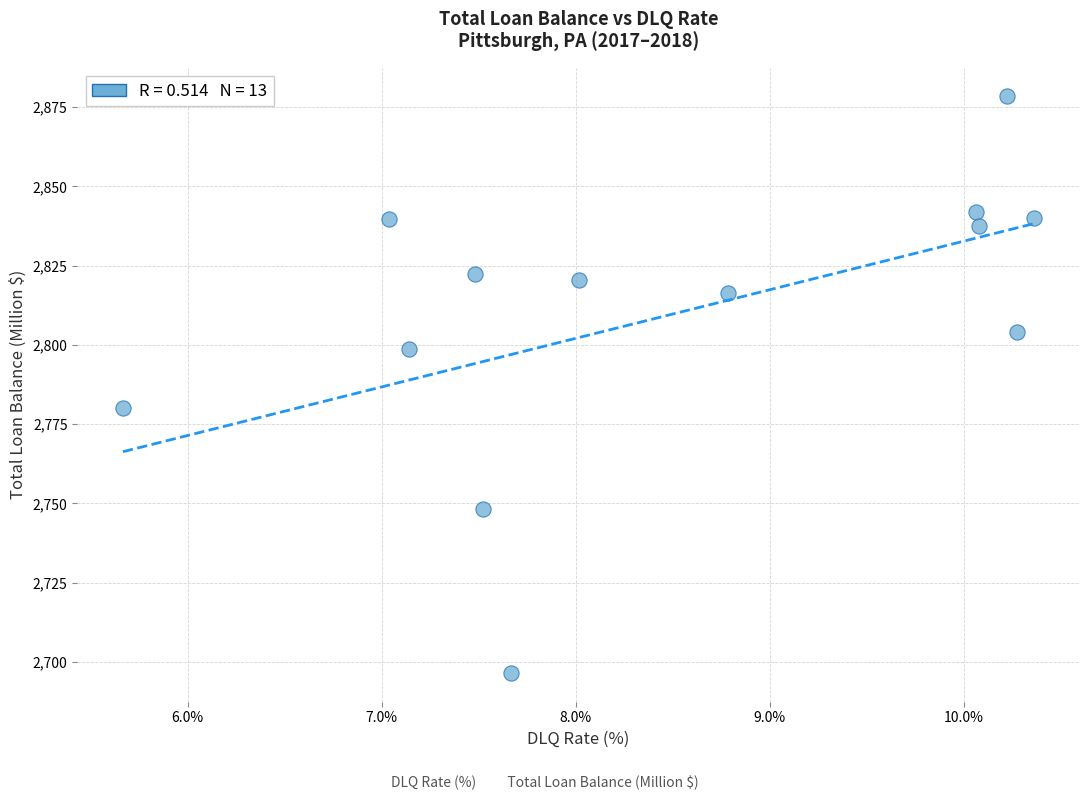

What is the range of X values (max minus min)?

4.7